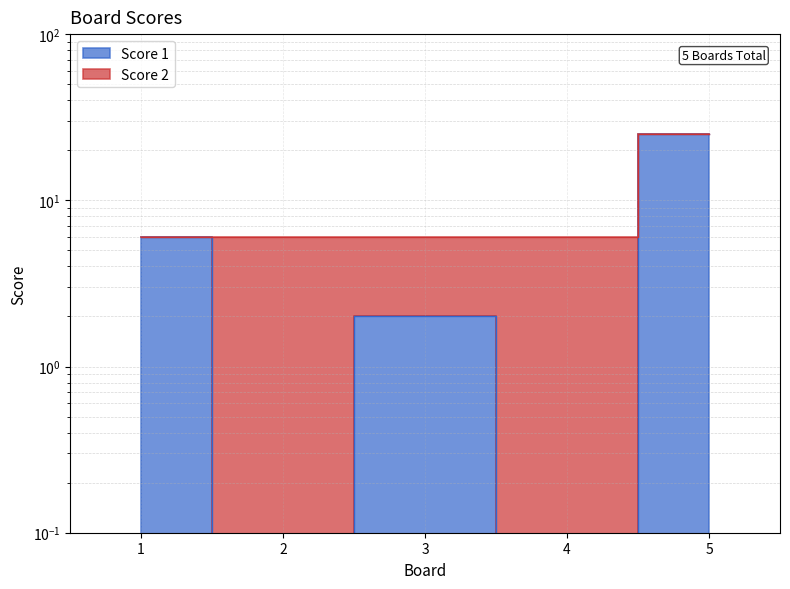

Reading left to right, transcribe all the data shown in this chart.

1=6	2=0	3=2	4=0	5=25